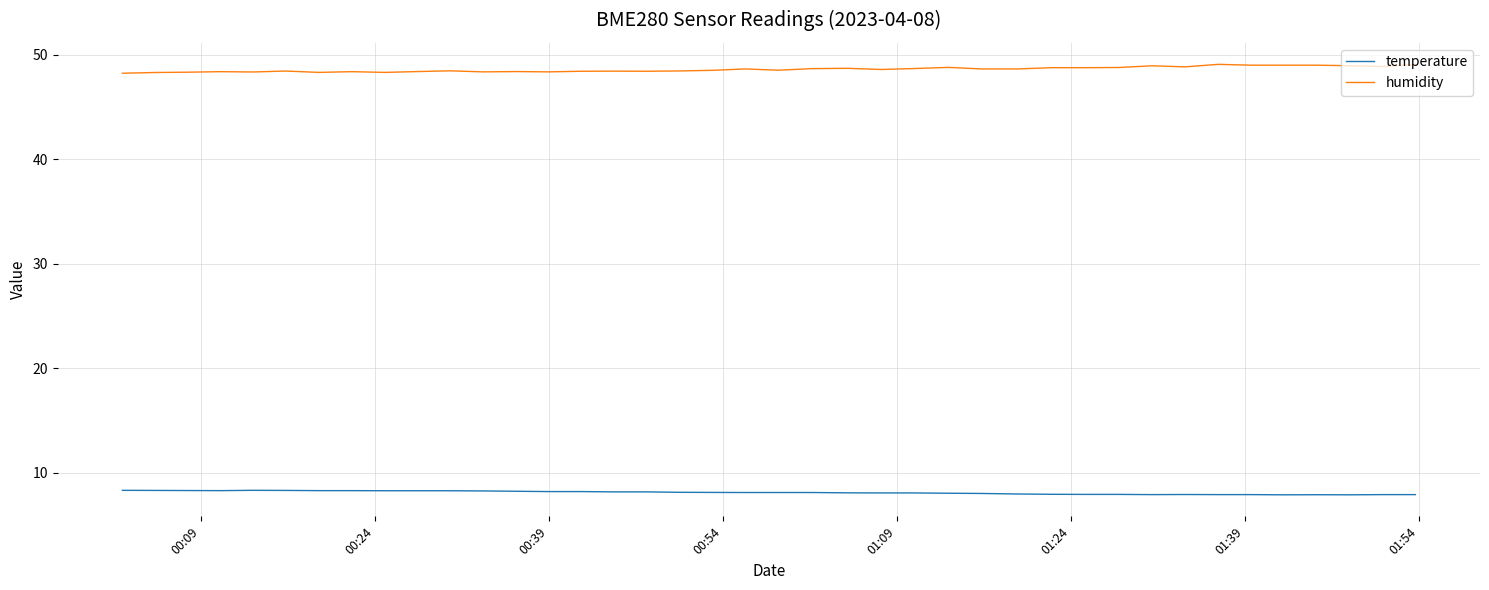

List the series in order of their peak value, highest first.

humidity, temperature